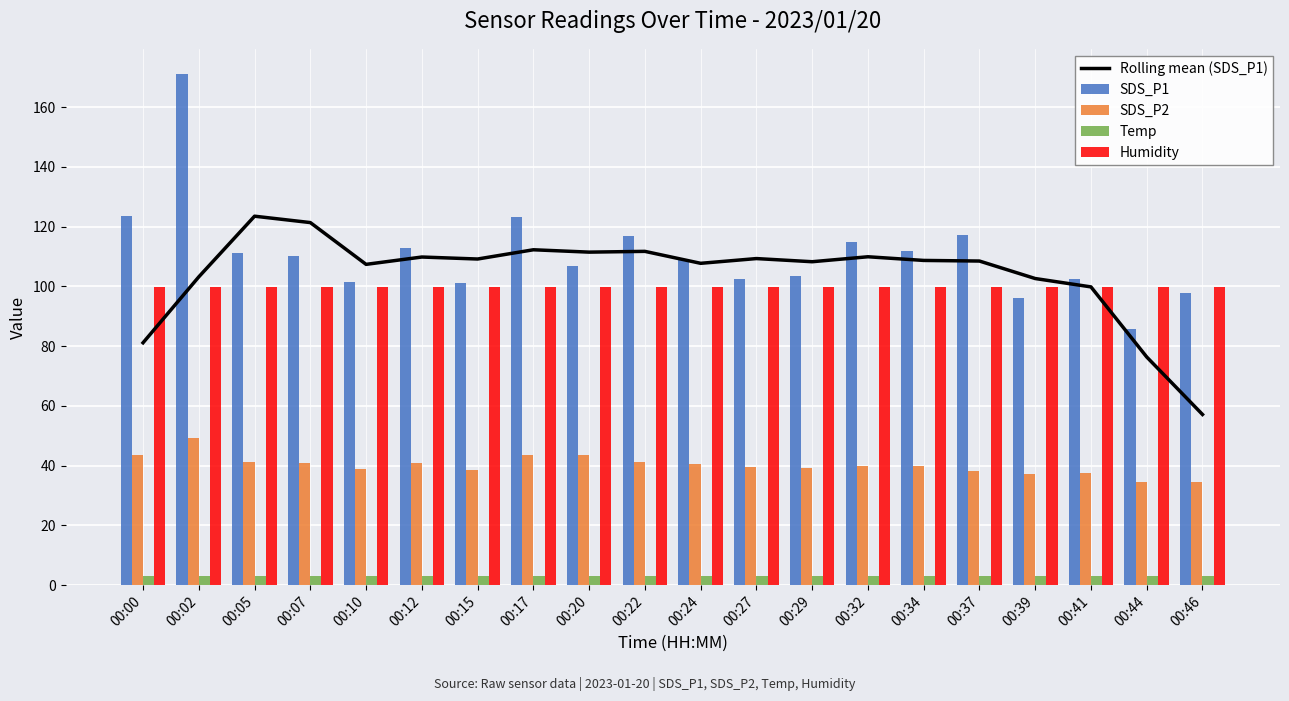

Between 00:34 and 00:41, which series saw the biggest shift?

SDS_P1